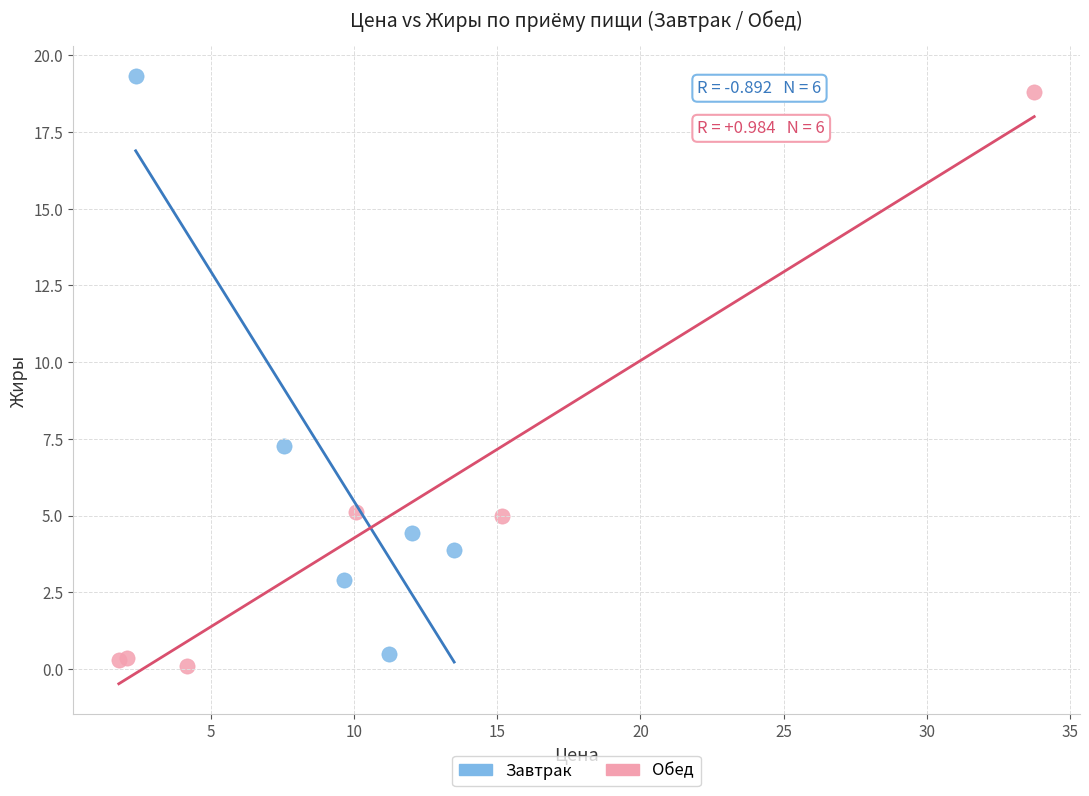

What are all the series names shown in the legend?

Завтрак, Обед